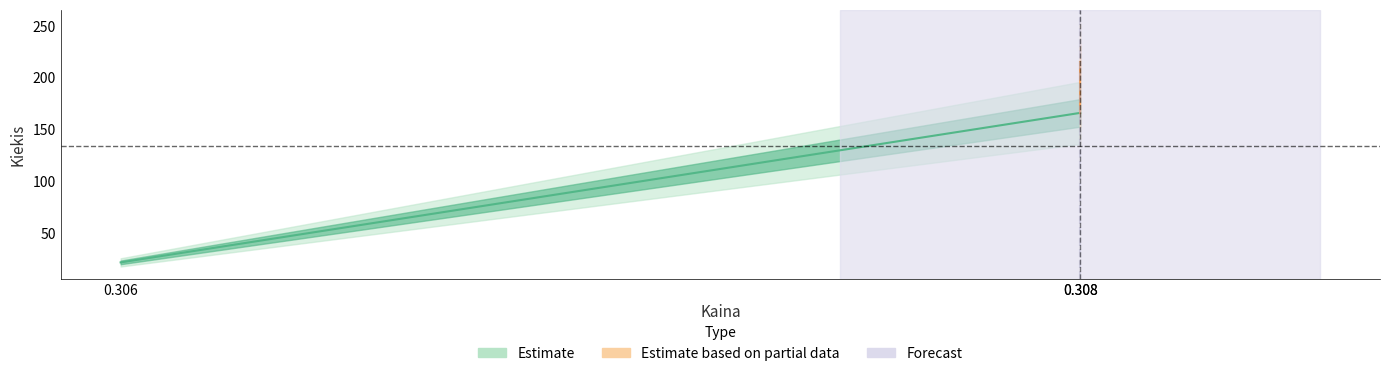

What is the greatest value displayed?

215